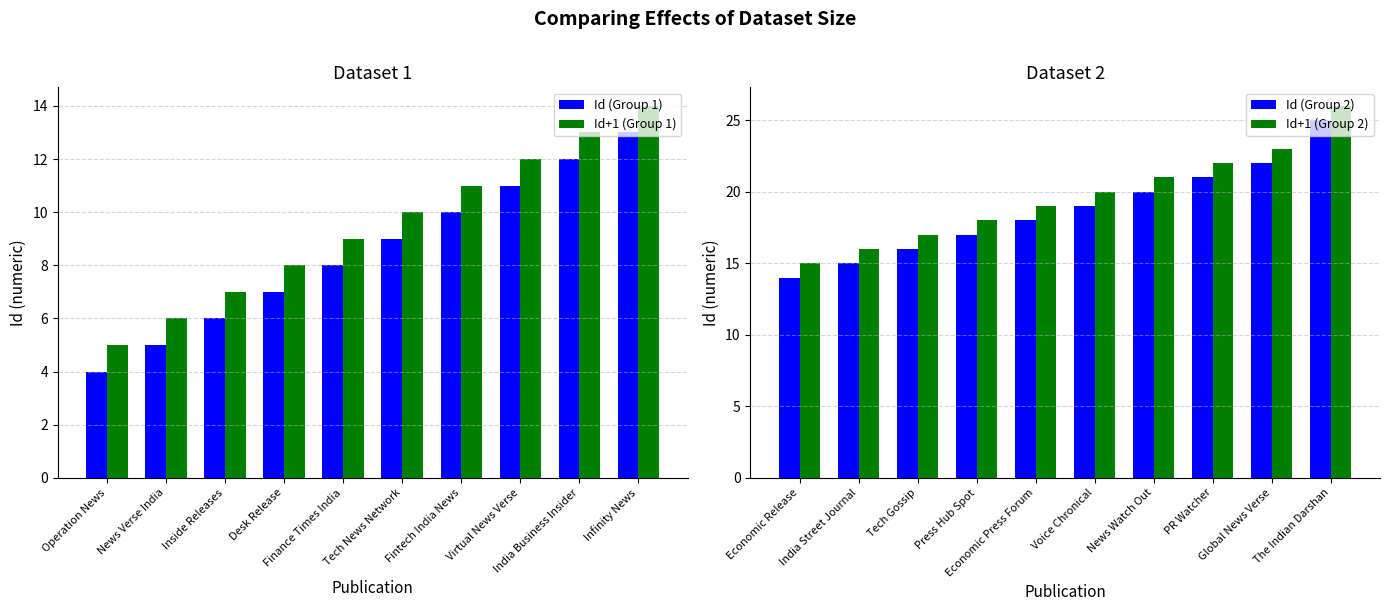

What is the highest value of the Id+1 (Group 1) series?

14